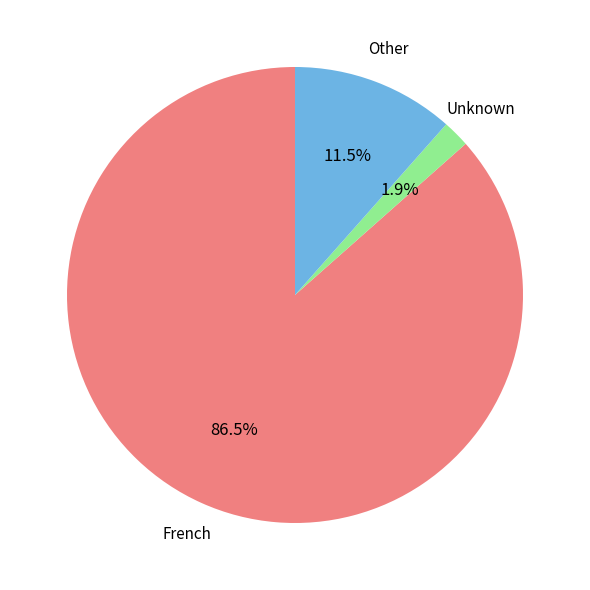

Does any single category account for the majority?

Yes